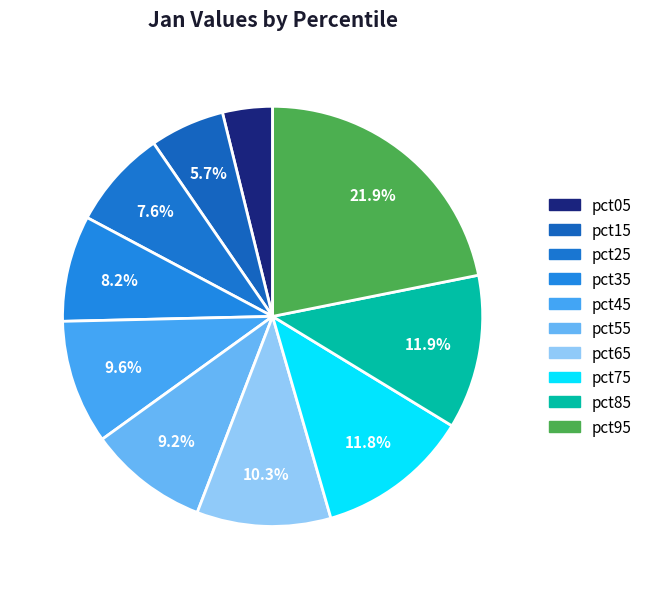

How much of the chart is everything except pct55?

90.8%